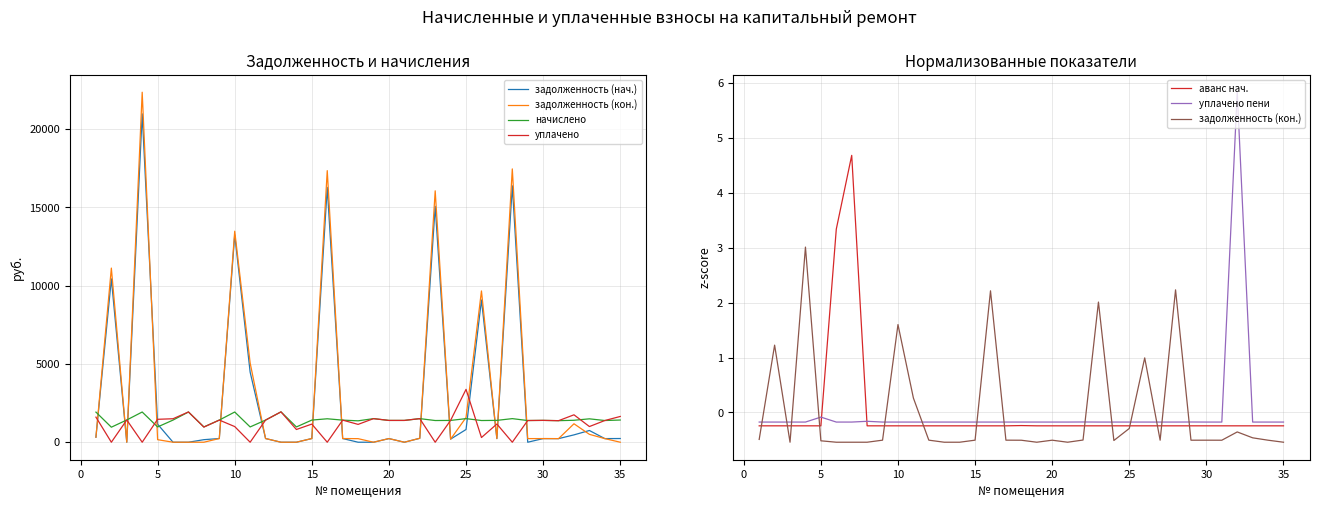

Which series has the largest total across all categories?

задолженность (нач.)